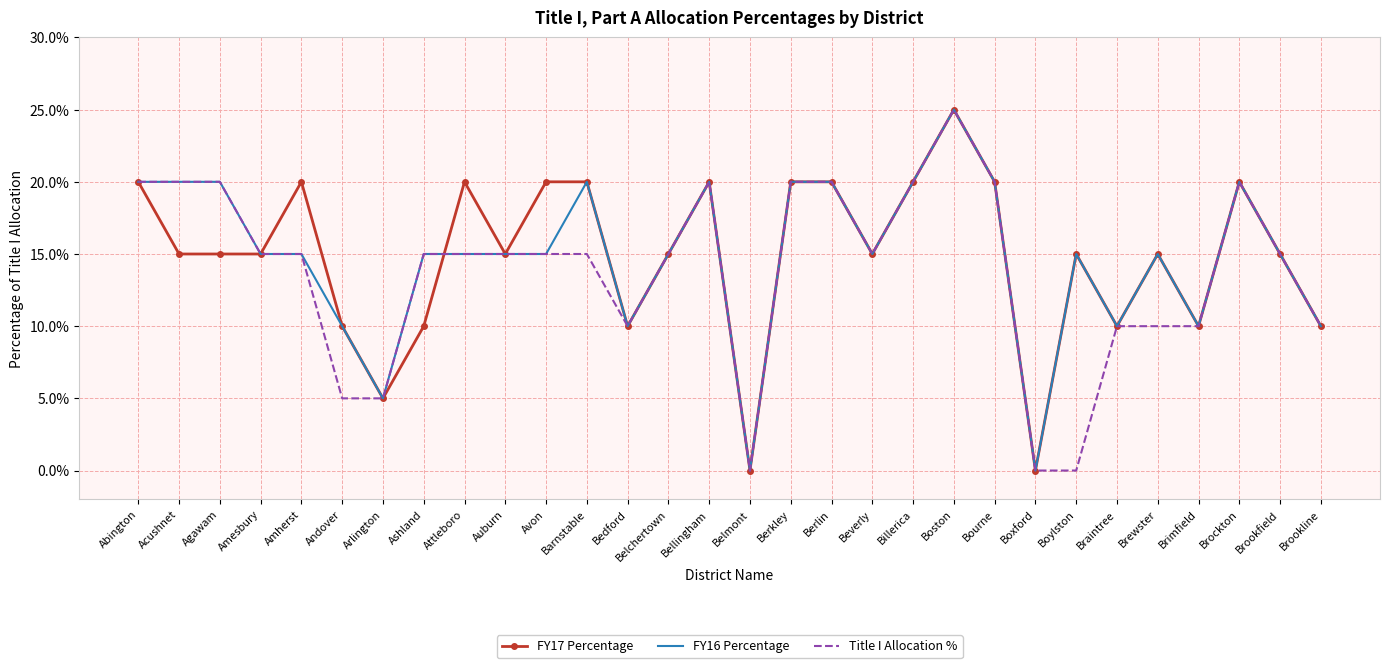

Which label corresponds to the largest value in the chart?

Boston